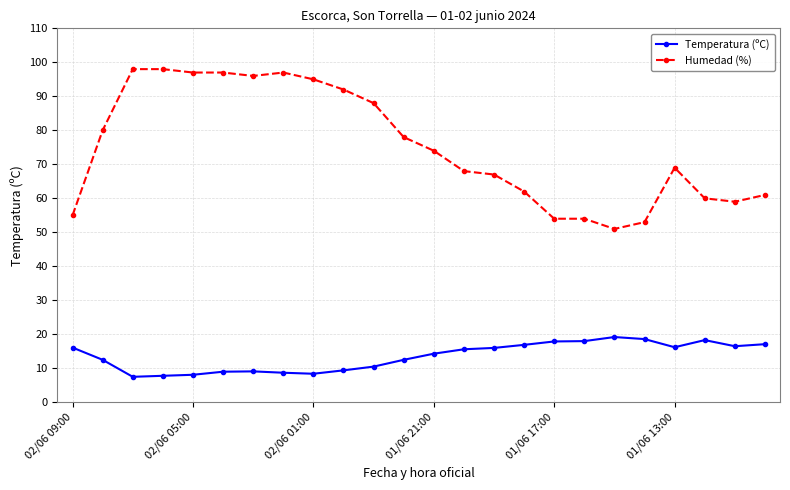

How many series are shown in this chart?

2